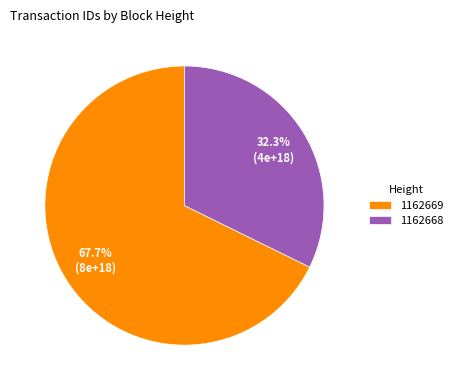

Which category has the smallest portion of the pie?

1162668